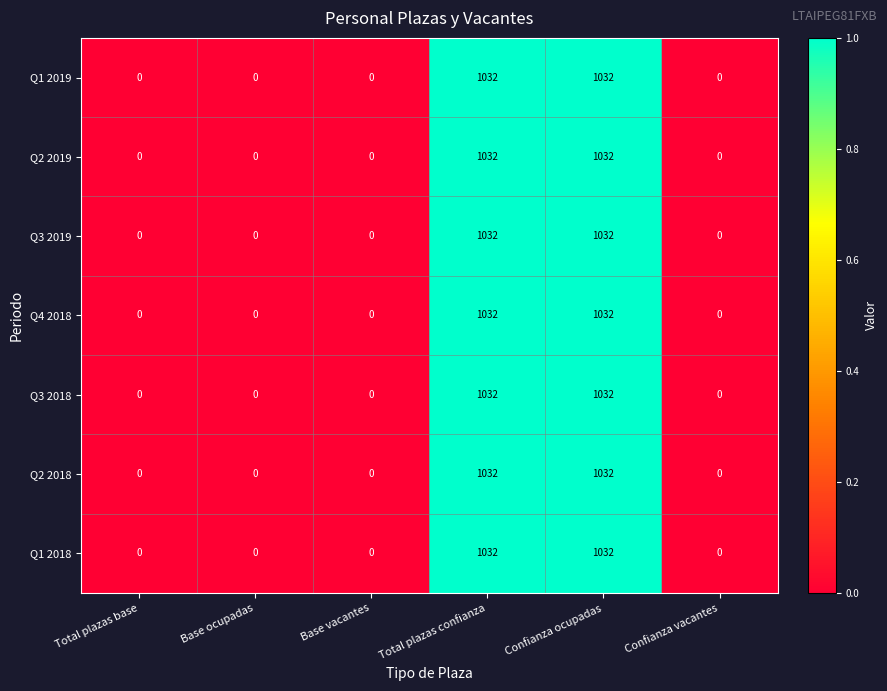

True or false: Q2 2018 has a value of 1636 at Total plazas confianza.

False